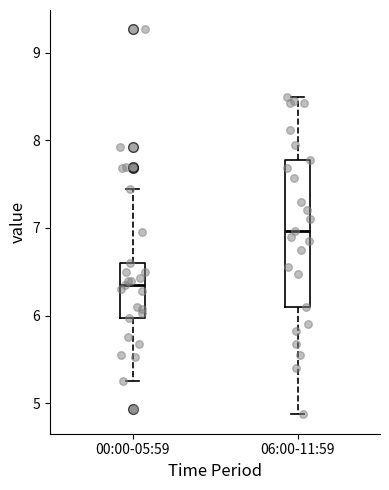

Reading left to right, read every box against the y-axis: the position of its median line, the range the box covers, and the ends of its whiskers. The values are not printed on the chart, so give them approximately, as read against the axis.

00:00-05:59: median 6.4, box 6.0 to 6.6, whiskers 5.3 to 7.5
06:00-11:59: median 7.0, box 6.1 to 7.8, whiskers 4.9 to 8.5